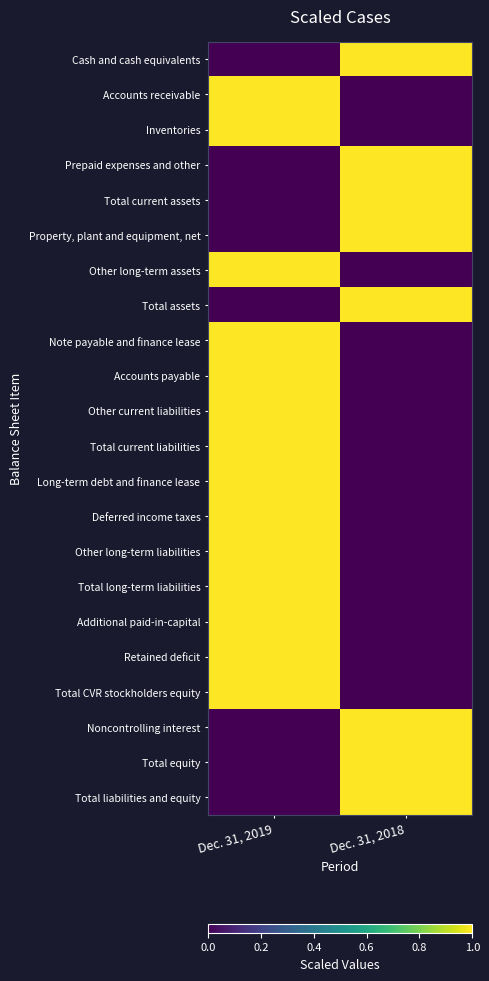

Reading left to right, what are all the values shown in this chart?

Cash and cash equivalents: Dec. 31, 2019=0	Dec. 31, 2018=1
Accounts receivable: Dec. 31, 2019=1	Dec. 31, 2018=0
Inventories: Dec. 31, 2019=1	Dec. 31, 2018=0
Prepaid expenses and other: Dec. 31, 2019=0	Dec. 31, 2018=1
Total current assets: Dec. 31, 2019=0	Dec. 31, 2018=1
Property, plant and equipment, net: Dec. 31, 2019=0	Dec. 31, 2018=1
Other long-term assets: Dec. 31, 2019=1	Dec. 31, 2018=0
Total assets: Dec. 31, 2019=0	Dec. 31, 2018=1
Note payable and finance lease: Dec. 31, 2019=1	Dec. 31, 2018=0
Accounts payable: Dec. 31, 2019=1	Dec. 31, 2018=0
Other current liabilities: Dec. 31, 2019=1	Dec. 31, 2018=0
Total current liabilities: Dec. 31, 2019=1	Dec. 31, 2018=0
Long-term debt and finance lease: Dec. 31, 2019=1	Dec. 31, 2018=0
Deferred income taxes: Dec. 31, 2019=1	Dec. 31, 2018=0
Other long-term liabilities: Dec. 31, 2019=1	Dec. 31, 2018=0
Total long-term liabilities: Dec. 31, 2019=1	Dec. 31, 2018=0
Additional paid-in-capital: Dec. 31, 2019=1	Dec. 31, 2018=0
Retained deficit: Dec. 31, 2019=1	Dec. 31, 2018=0
Total CVR stockholders equity: Dec. 31, 2019=1	Dec. 31, 2018=0
Noncontrolling interest: Dec. 31, 2019=0	Dec. 31, 2018=1
Total equity: Dec. 31, 2019=0	Dec. 31, 2018=1
Total liabilities and equity: Dec. 31, 2019=0	Dec. 31, 2018=1